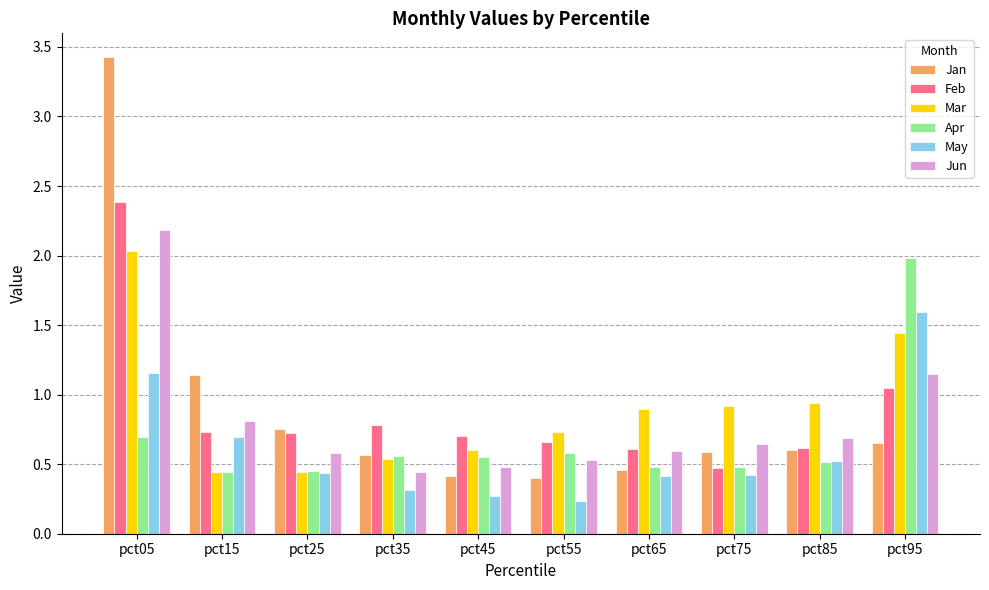

How many groups of bars are there?

10